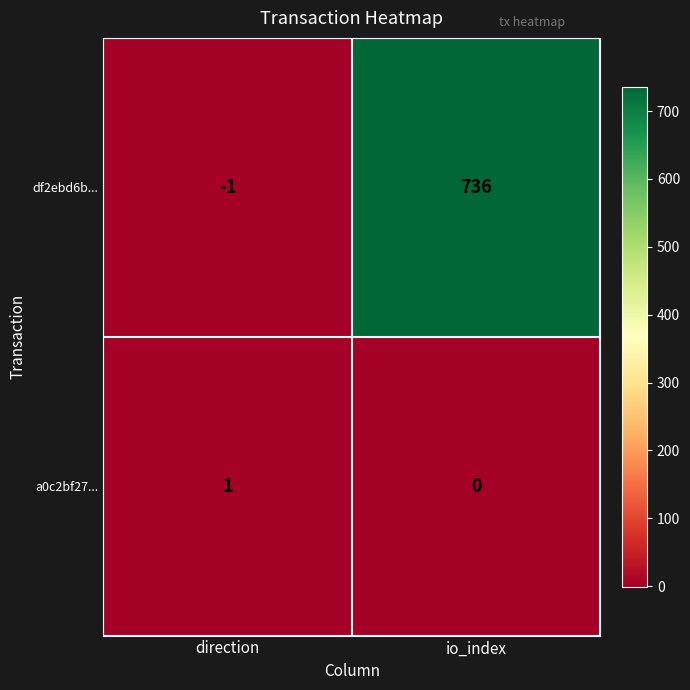

Rank the series at io_index from highest to lowest value.

df2ebd6b..., a0c2bf27...